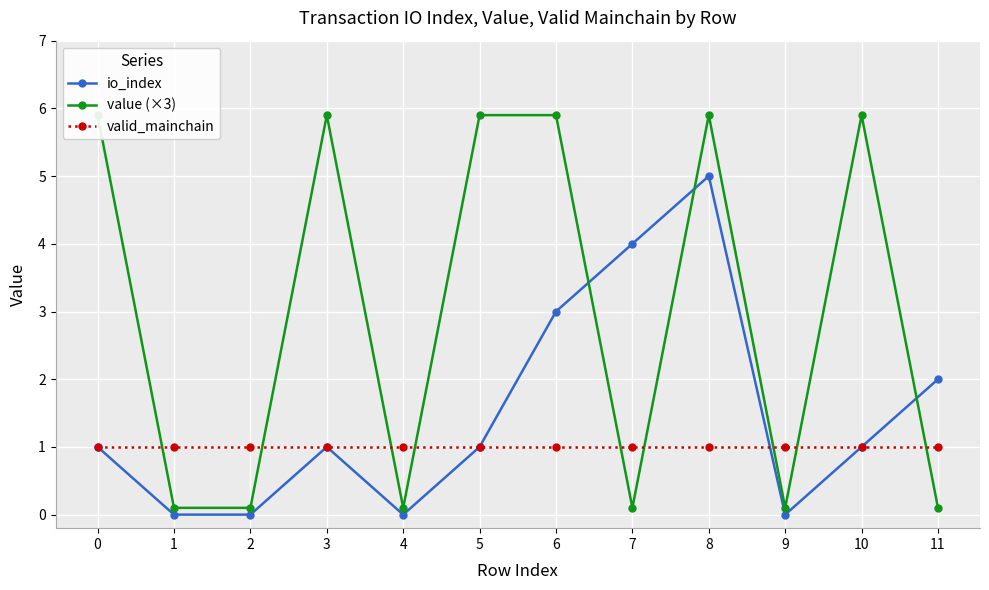

What is the difference between the highest and lowest values at 8?

4.9